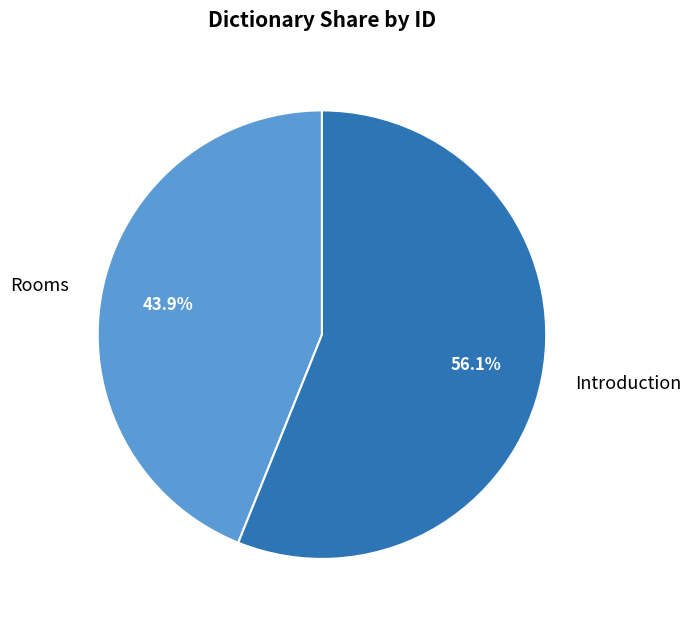

How many slices are in this pie chart?

2